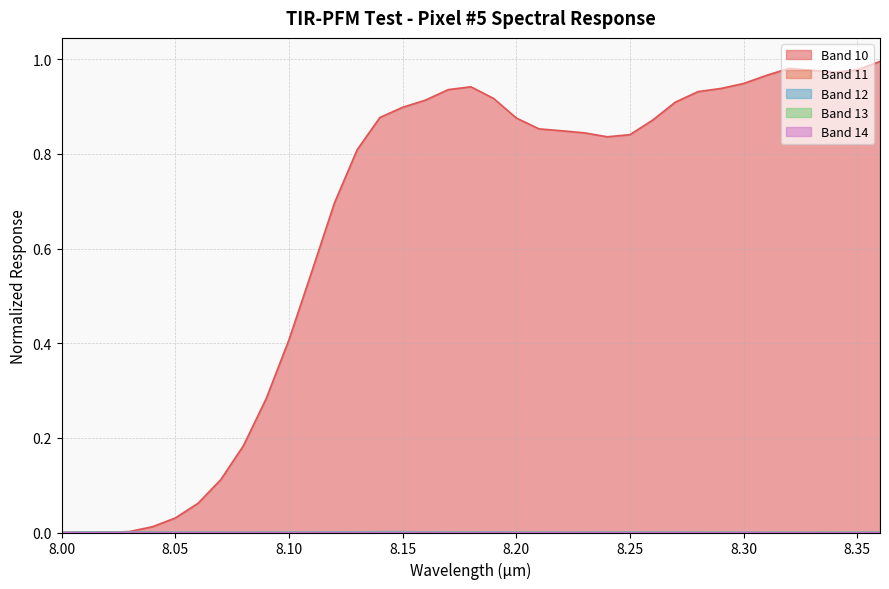

Reading left to right, list all the values displayed in this chart.

Band 10: 0.0	0.0	0.0	0.0	0.0	0.0	0.1	0.1	0.2	0.3	0.4	0.6	0.7	0.8	0.9	0.9	0.9	0.9	0.9	0.9	0.9	0.9	0.8	0.8	0.8	0.8	0.9	0.9	0.9	0.9	0.9	1.0	1.0	1.0	1.0	1.0	1.0
Band 11: 0.0	0.0	0.0	0.0	0.0	0.0	0.0	0.0	0.0	0.0	0.0	0.0	0.0	0.0	0.0	0.0	0.0	0.0	0.0	0.0	0.0	0.0	0.0	0.0	0.0	0.0	0.0	0.0	0.0	0.0	0.0	0.0	0.0	0.0	0.0	0.0	0.0
Band 12: 0.0	0.0	0.0	0.0	0.0	0.0	0.0	0.0	0.0	0.0	0.0	0.0	0.0	0.0	0.0	0.0	0.0	0.0	0.0	0.0	0.0	0.0	0.0	0.0	0.0	0.0	0.0	0.0	0.0	0.0	0.0	0.0	0.0	0.0	0.0	0.0	0.0
Band 13: 0.0	0.0	0.0	0.0	0.0	0.0	0.0	0.0	0.0	0.0	0.0	0.0	0.0	0.0	0.0	0.0	0.0	0.0	0.0	0.0	0.0	0.0	0.0	0.0	0.0	0.0	0.0	0.0	0.0	0.0	0.0	0.0	0.0	0.0	0.0	0.0	0.0
Band 14: 0.0	0.0	0.0	0.0	0.0	0.0	0.0	0.0	0.0	0.0	0.0	0.0	0.0	0.0	0.0	0.0	0.0	0.0	0.0	0.0	0.0	0.0	0.0	0.0	0.0	0.0	0.0	0.0	0.0	0.0	0.0	0.0	0.0	0.0	0.0	0.0	0.0